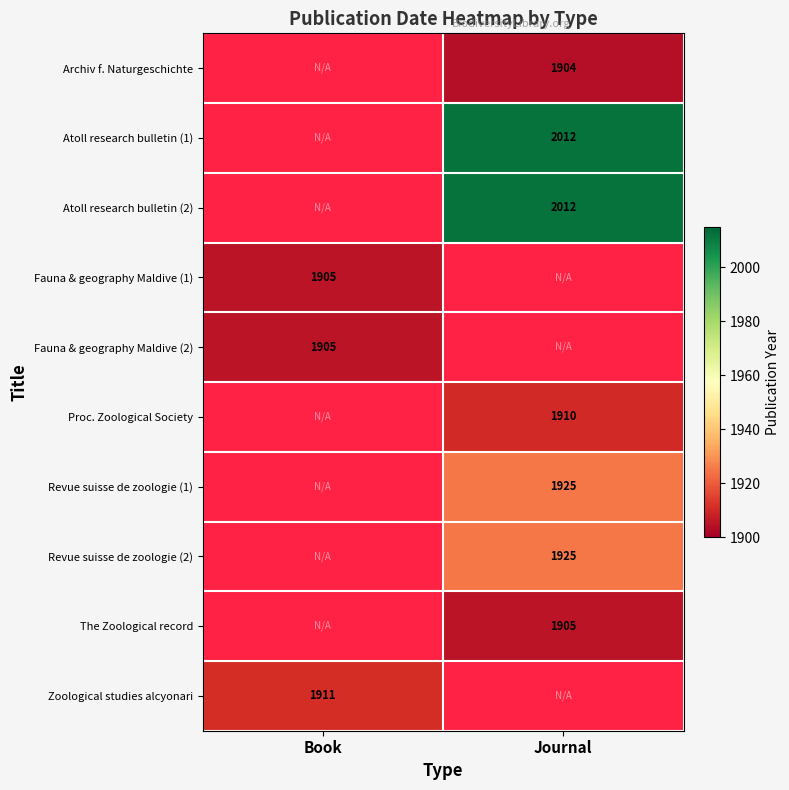

How many categories are shown in the chart?

2